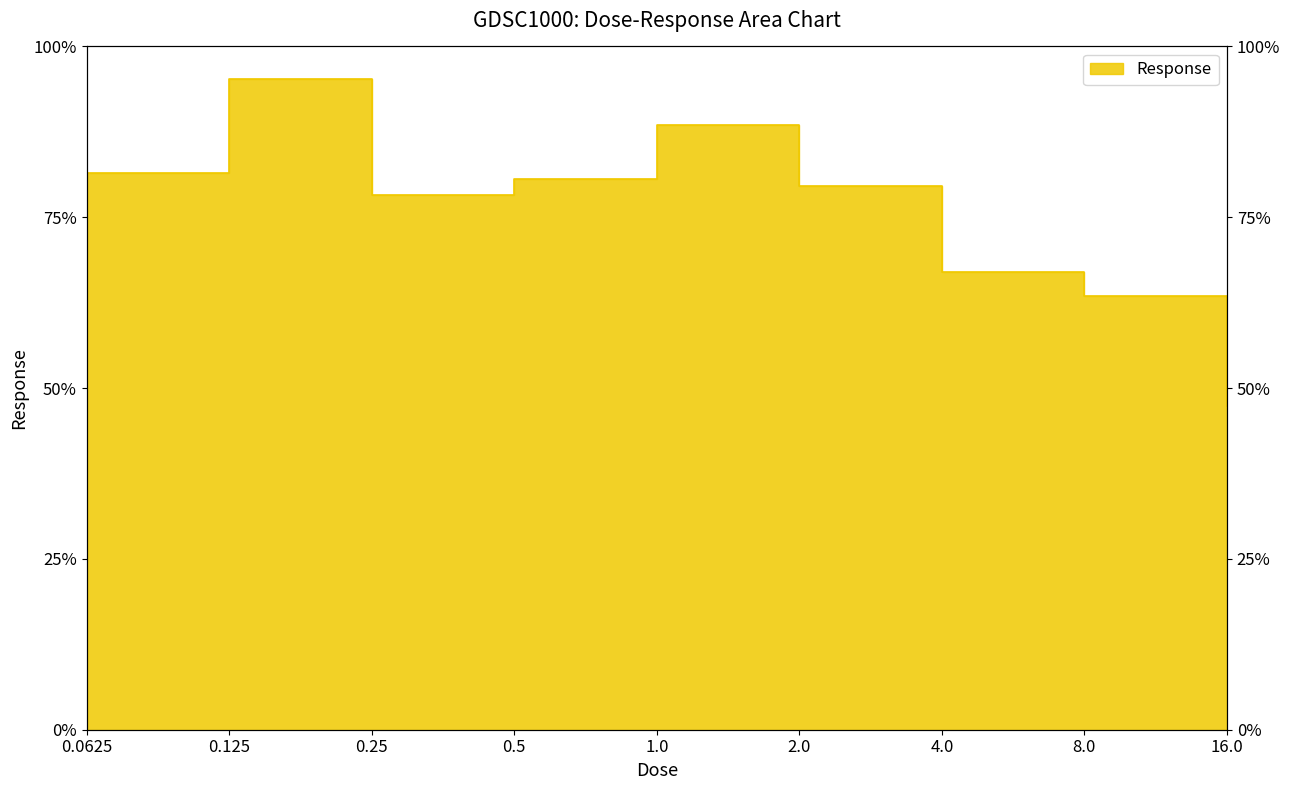

What position from the left is 16.0?

9